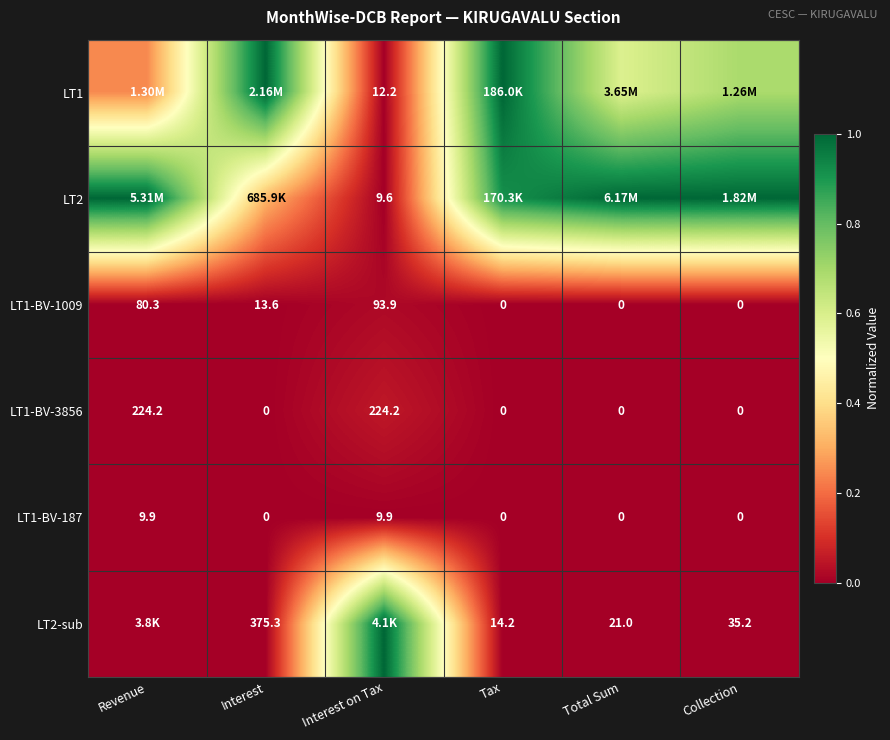

Is the value of LT2 at Interest on Tax greater than the value of LT1-BV-3856 at Revenue?

No